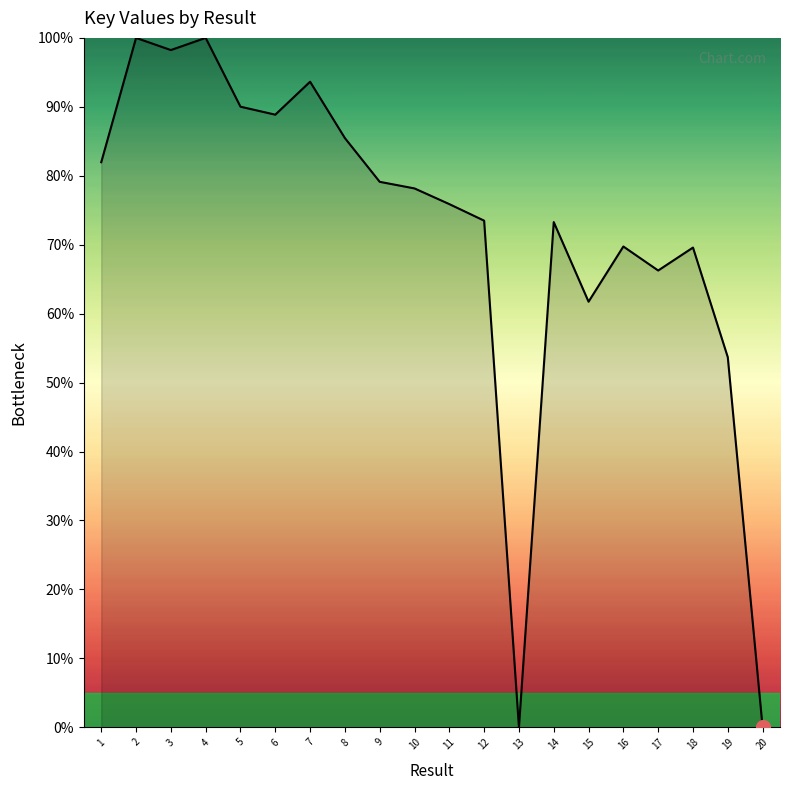

What is the difference between the values at 16 and 2?

30.3